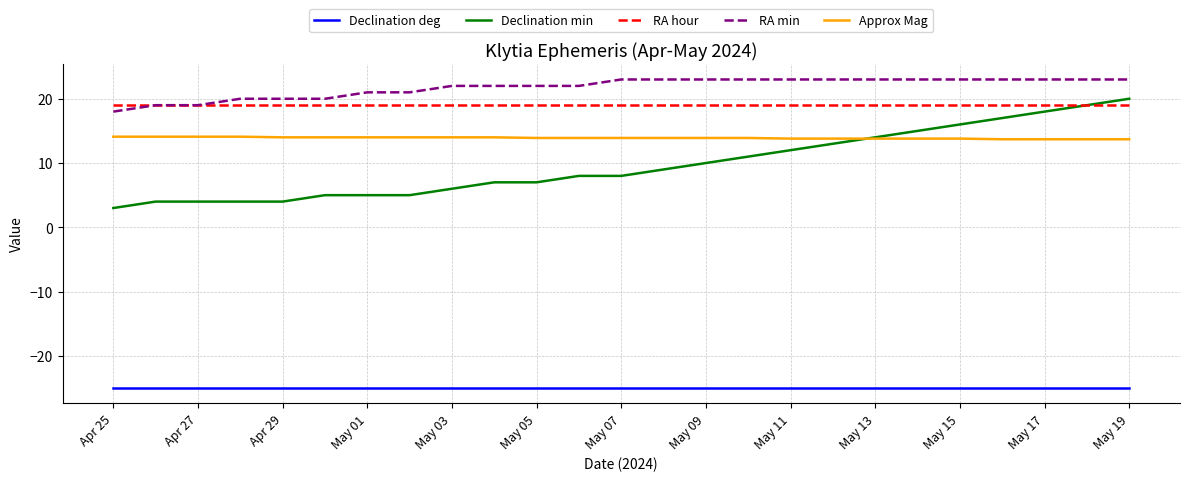

True or false: Declination deg and Declination min cross at least once.

False